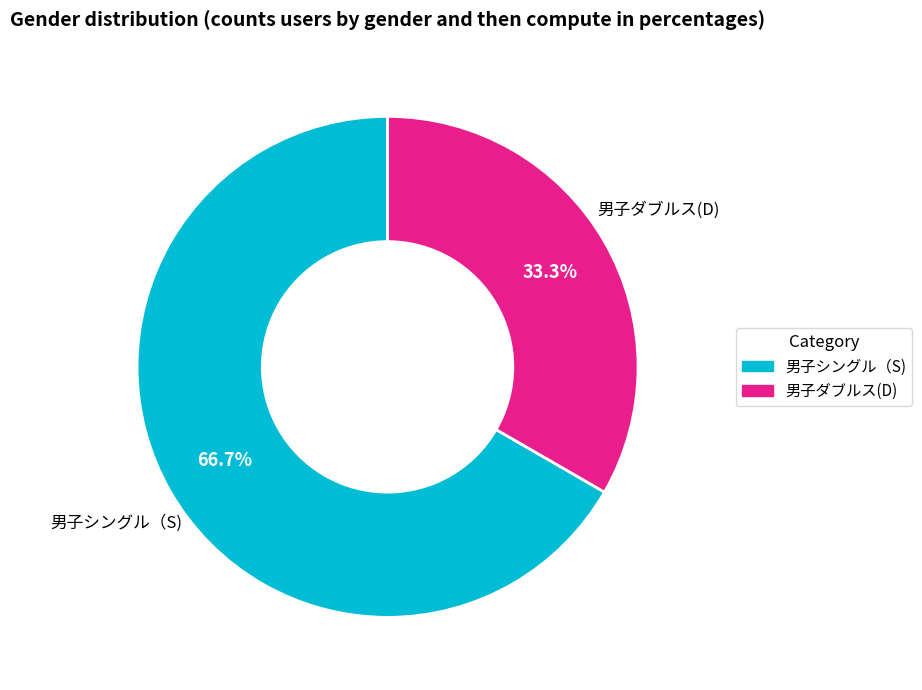

Which category has the smallest portion of the pie?

男子ダブルス(D)